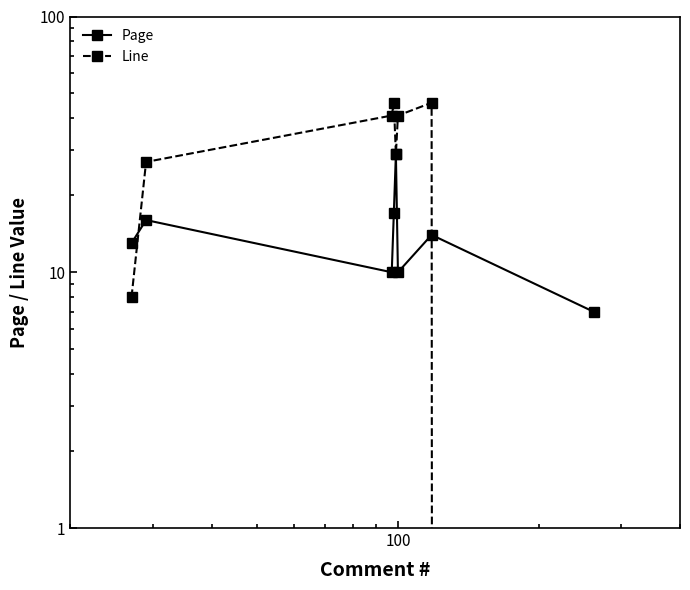

Is this an area chart (filled region under the line)?

No